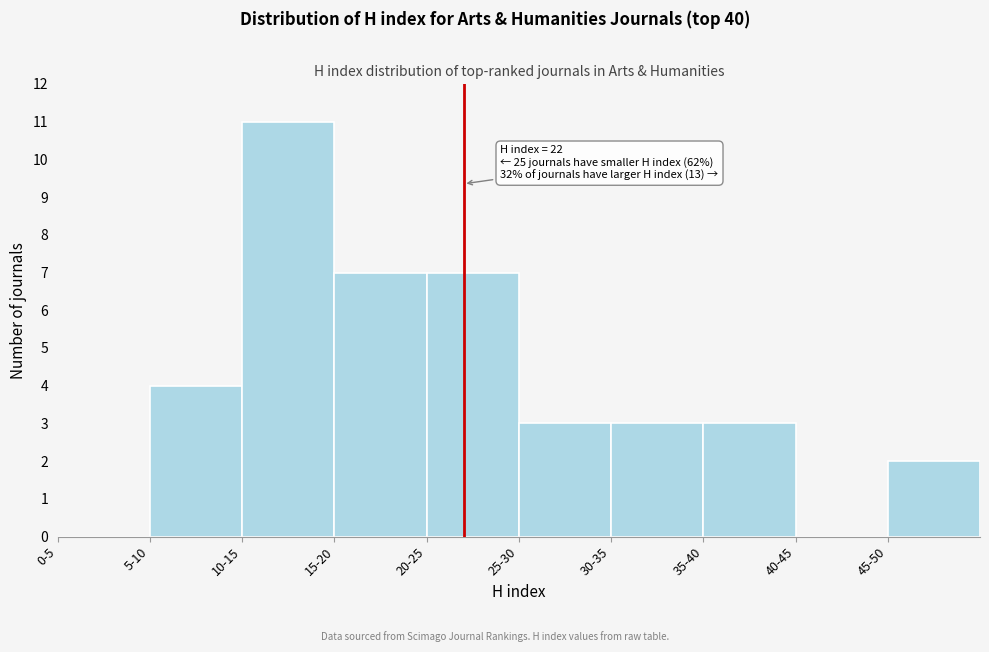

Reading right to left, list all the values displayed in this chart.

45-50=2	40-45=0	35-40=3	30-35=3	25-30=3	20-25=7	15-20=7	10-15=11	5-10=4	0-5=0